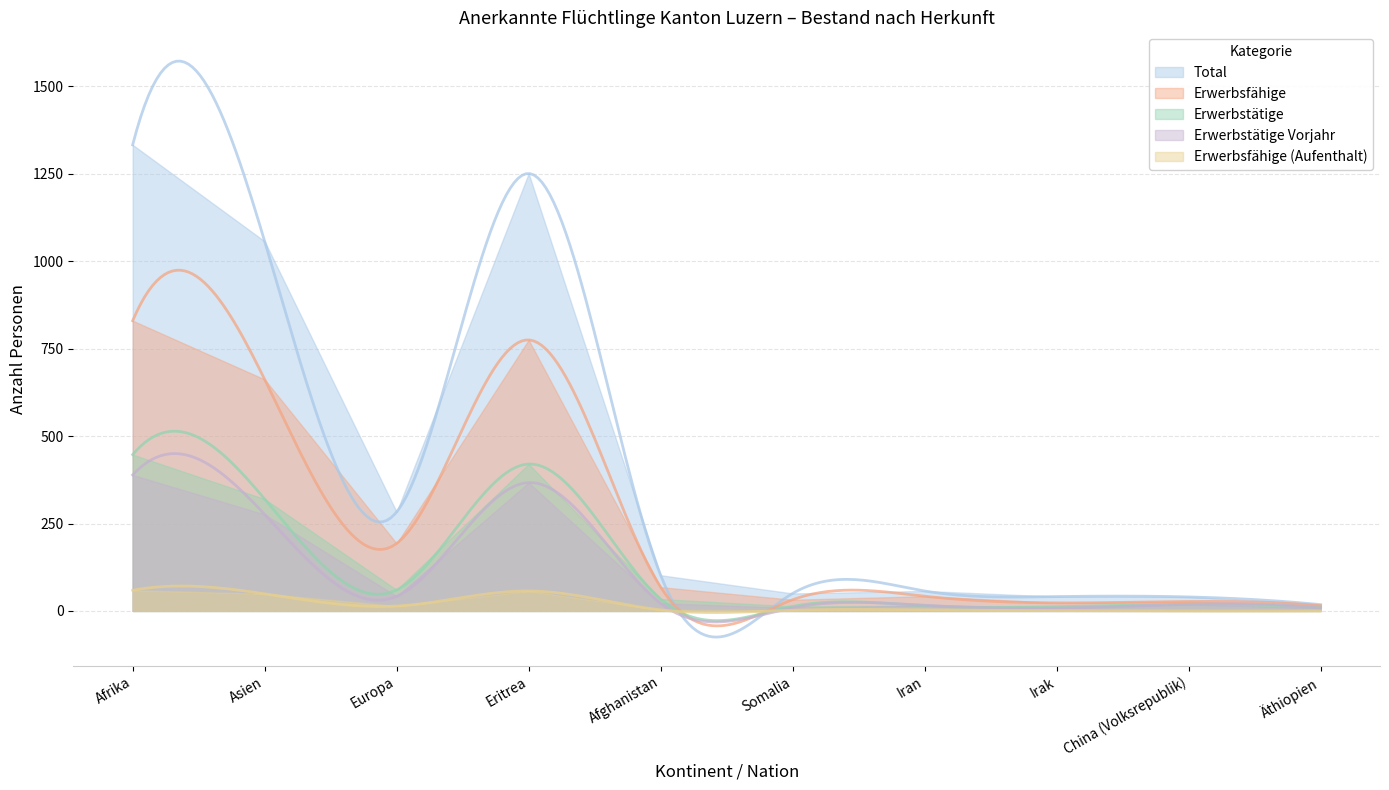

Where does the Total series first go above 102?

Afrika